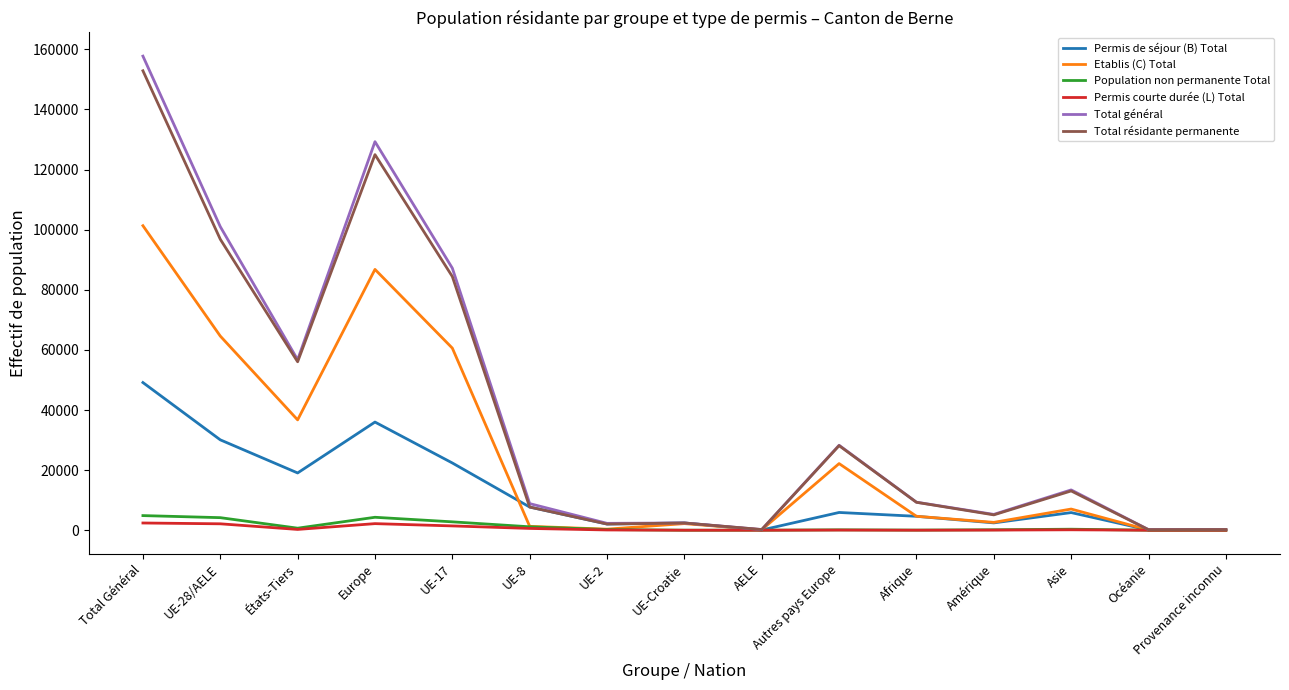

What position from the right is Afrique?

5